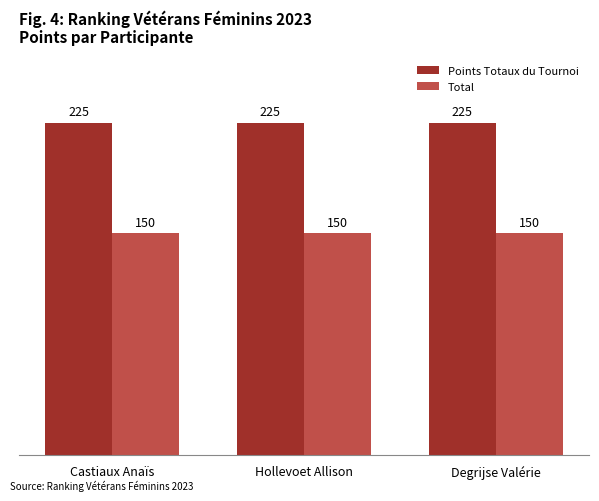

Count the number of categories in the chart.

3